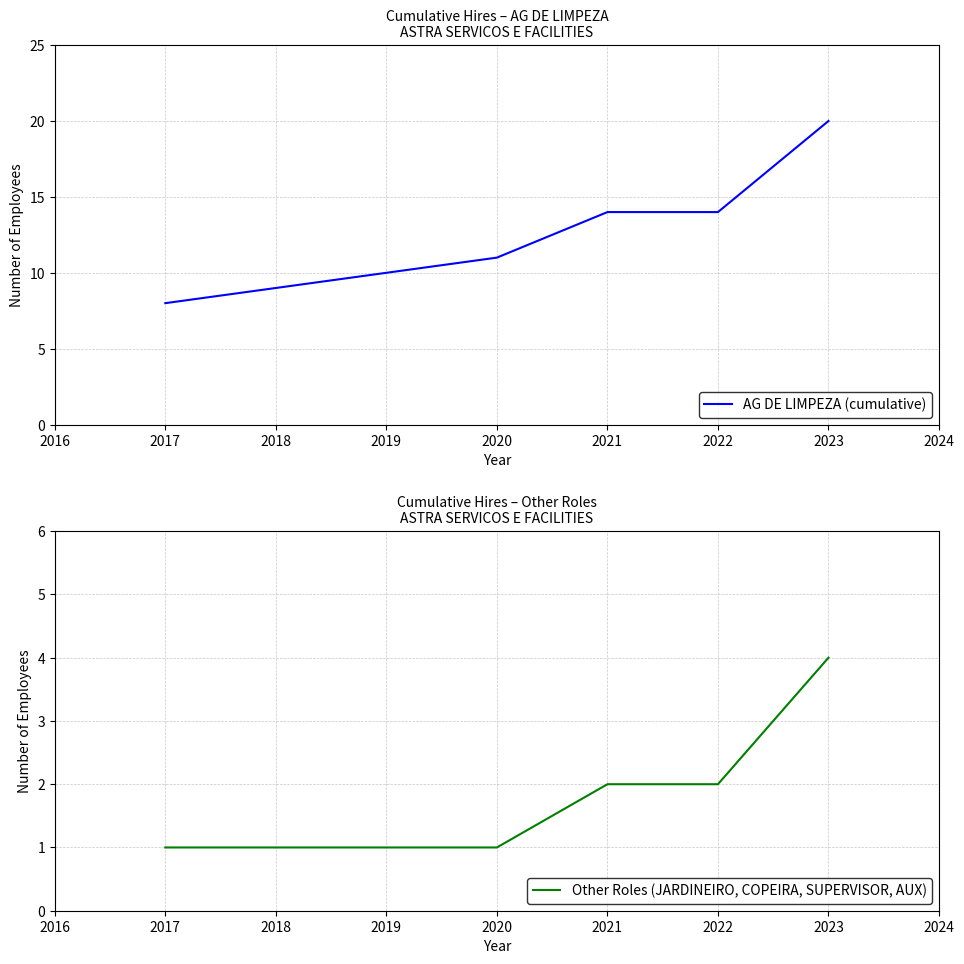

What is the greatest value displayed?

20